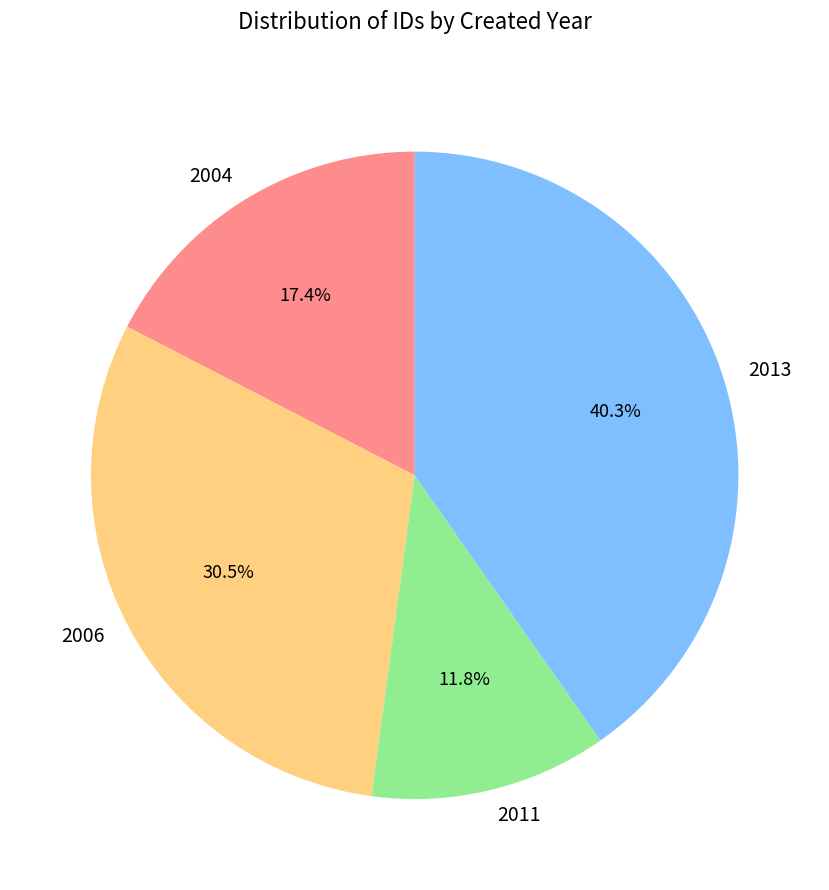

Is there a majority slice in this chart?

No